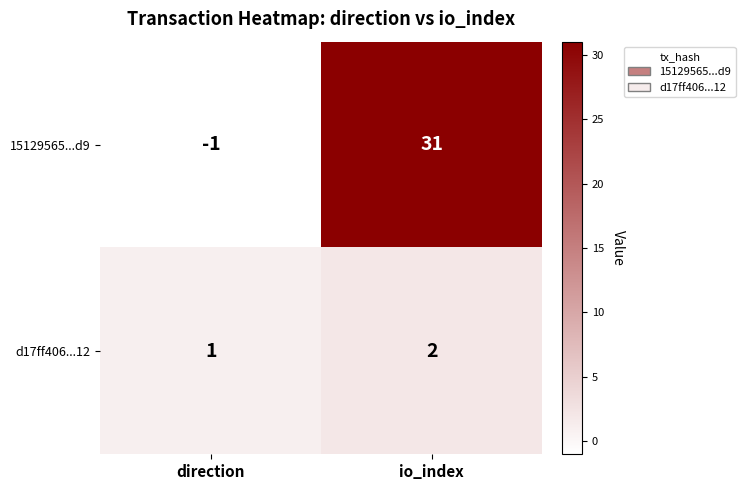

Is it true that d17ff406...12 equals 3 at io_index?

False